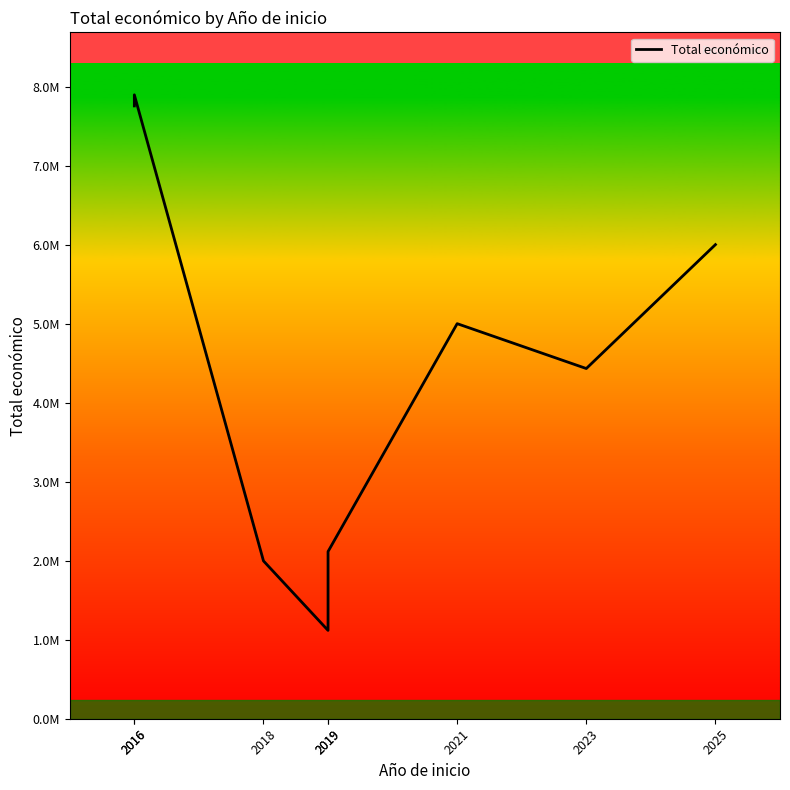

Approximately how many times larger is the value at 2021 compared to 2016?

0.6